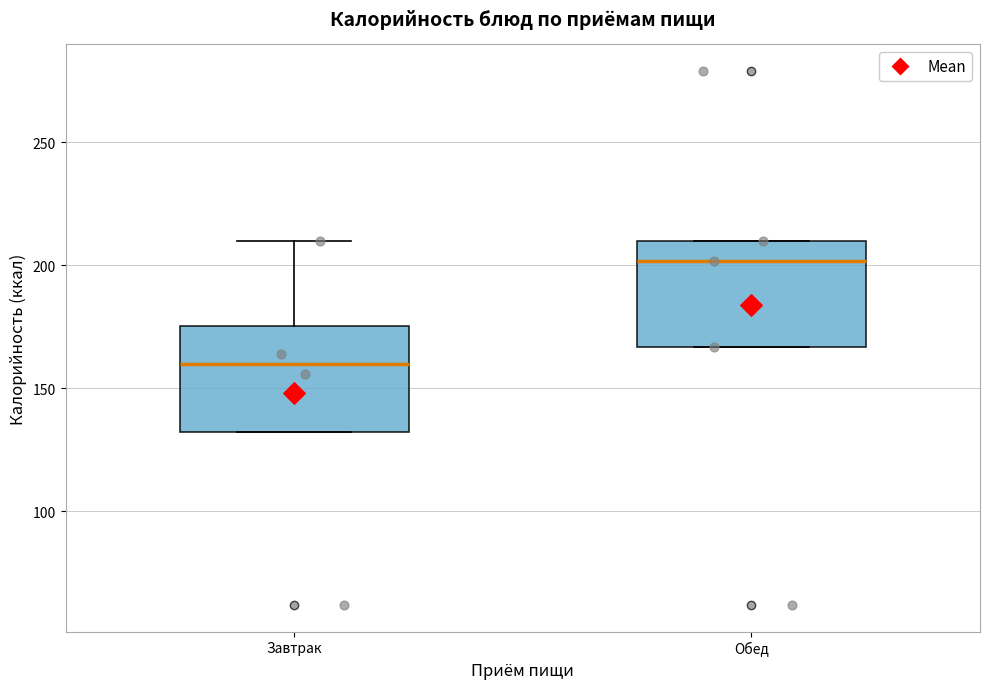

Which box has the highest median line?

Обед